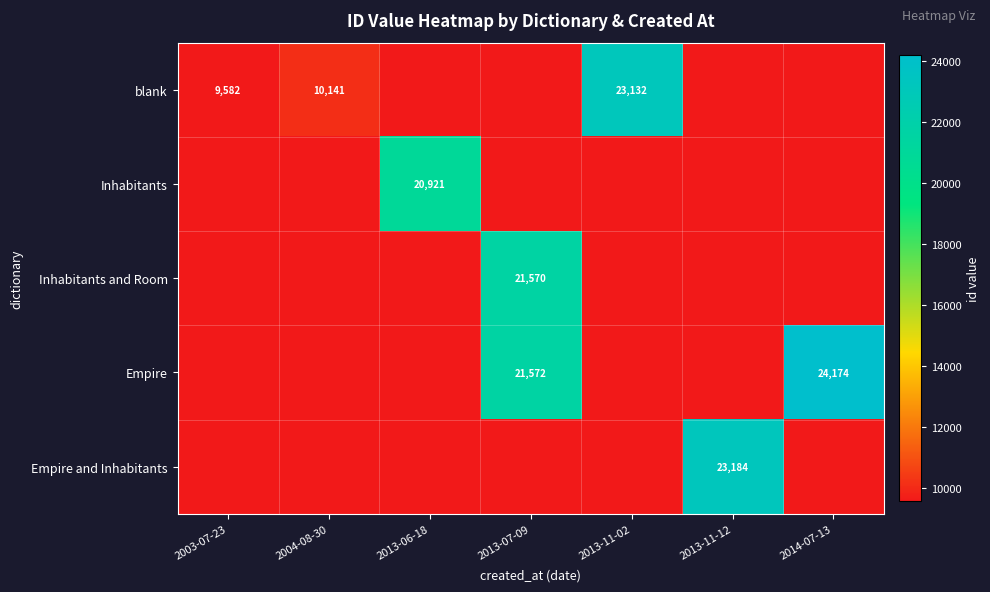

At which category is the sum across all series the highest?

2013-07-09